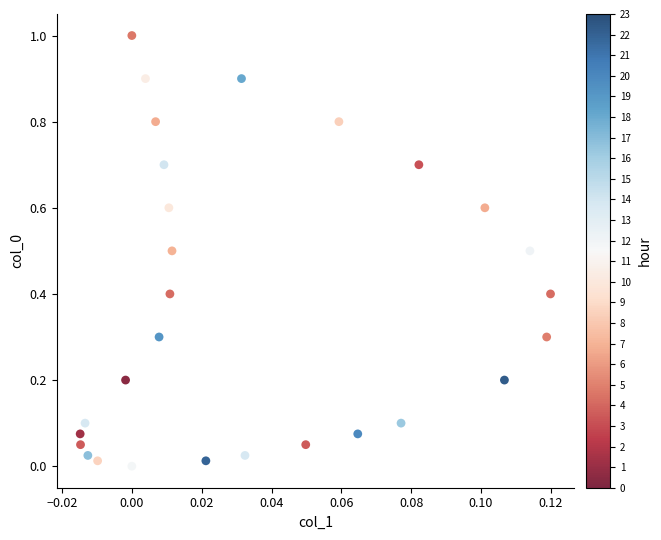

What is the range of Y values (max minus min)?

1.0